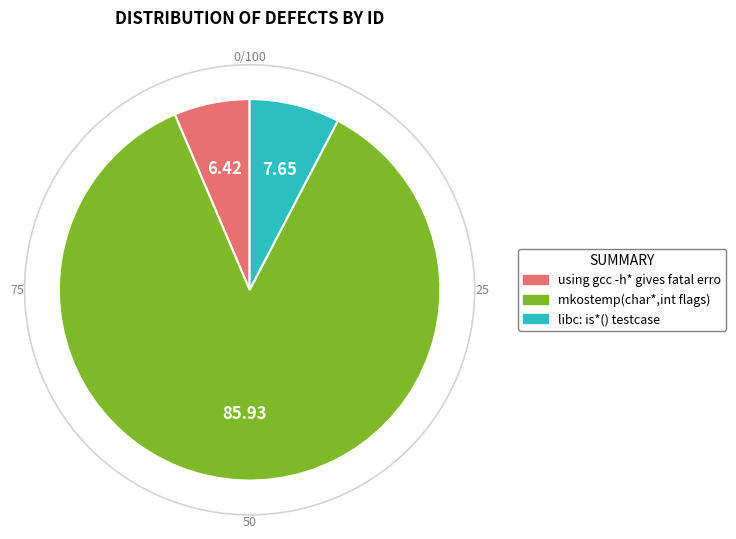

Does any single category account for the majority?

Yes